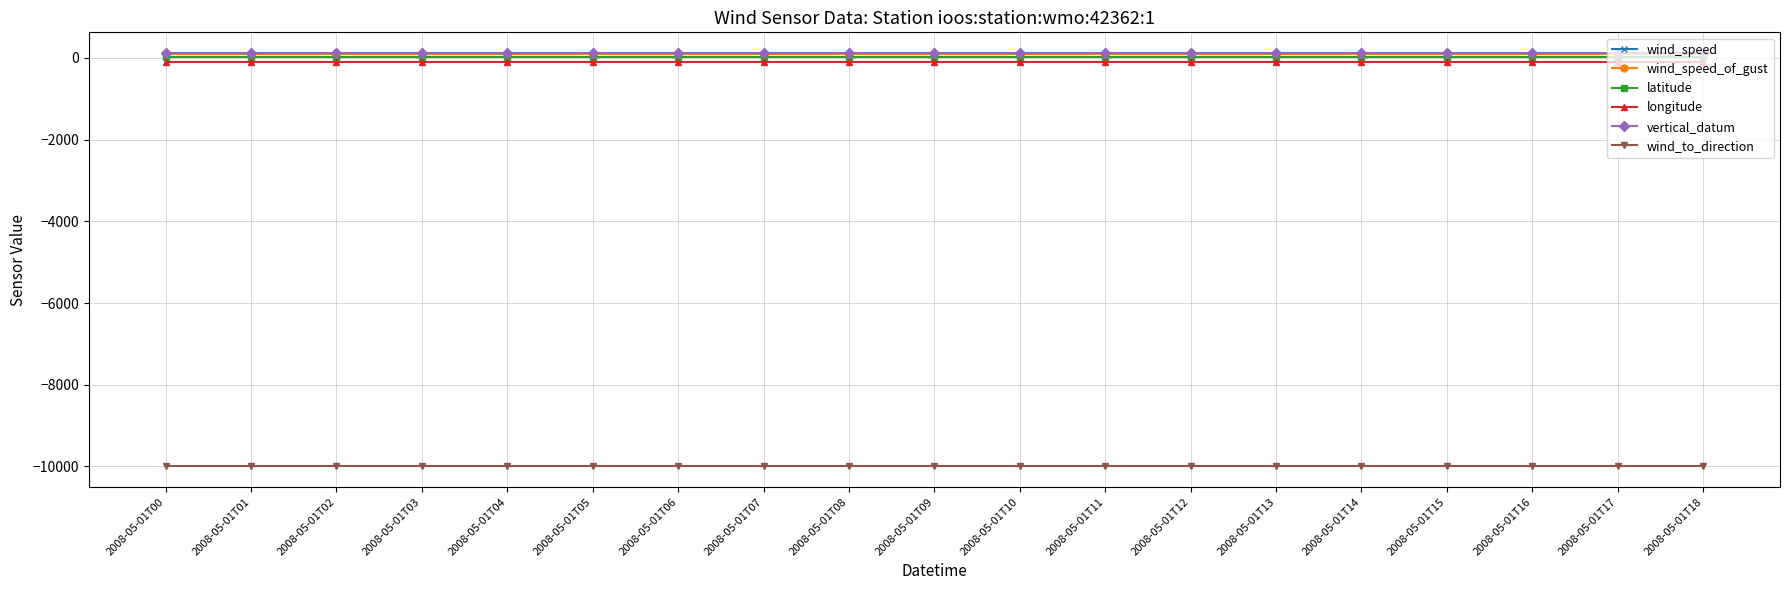

Which series changed the most between 2008-05-01T04 and 2008-05-01T10?

wind_speed